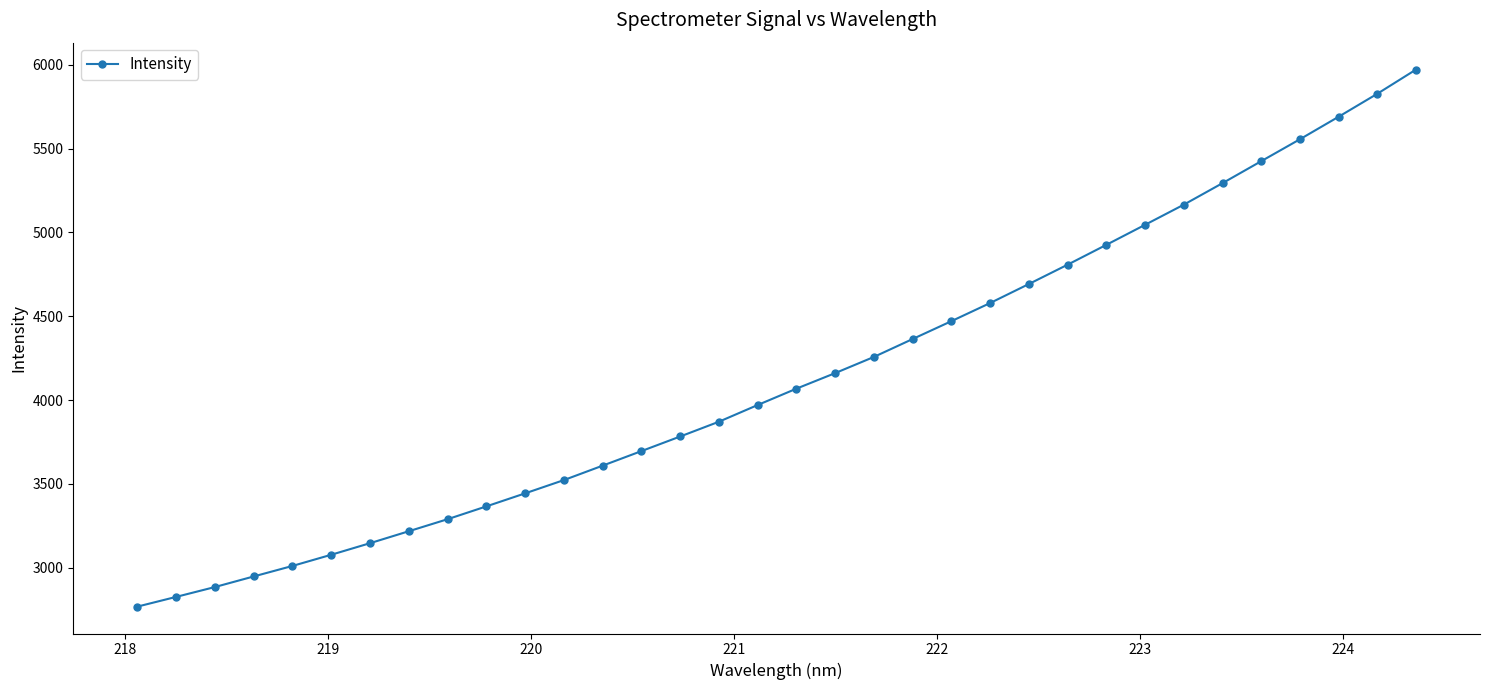

What is the value of the 4th point from the left?

2947.8